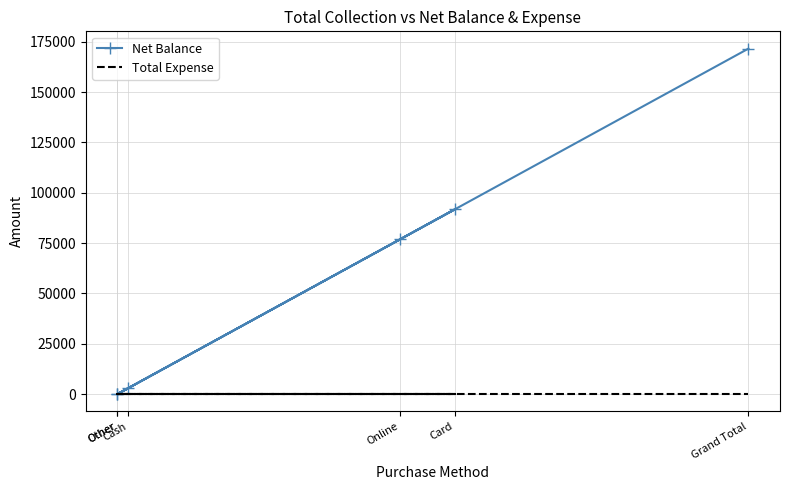

Where is the first local minimum for Net Balance?

Other